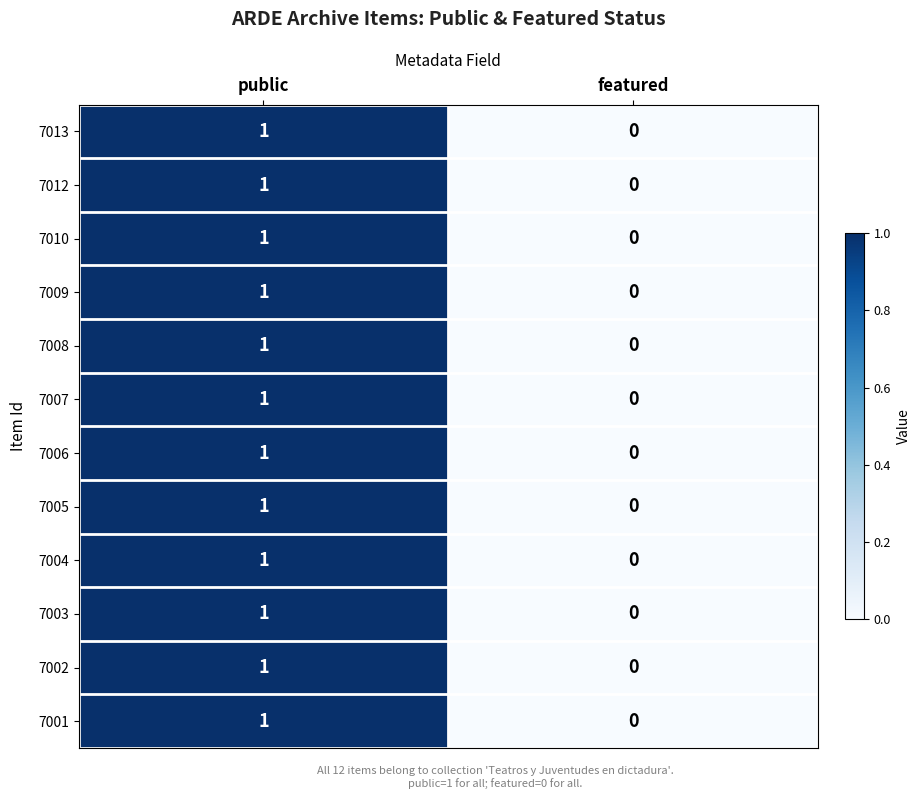

Which label corresponds to the smallest value in the chart?

featured